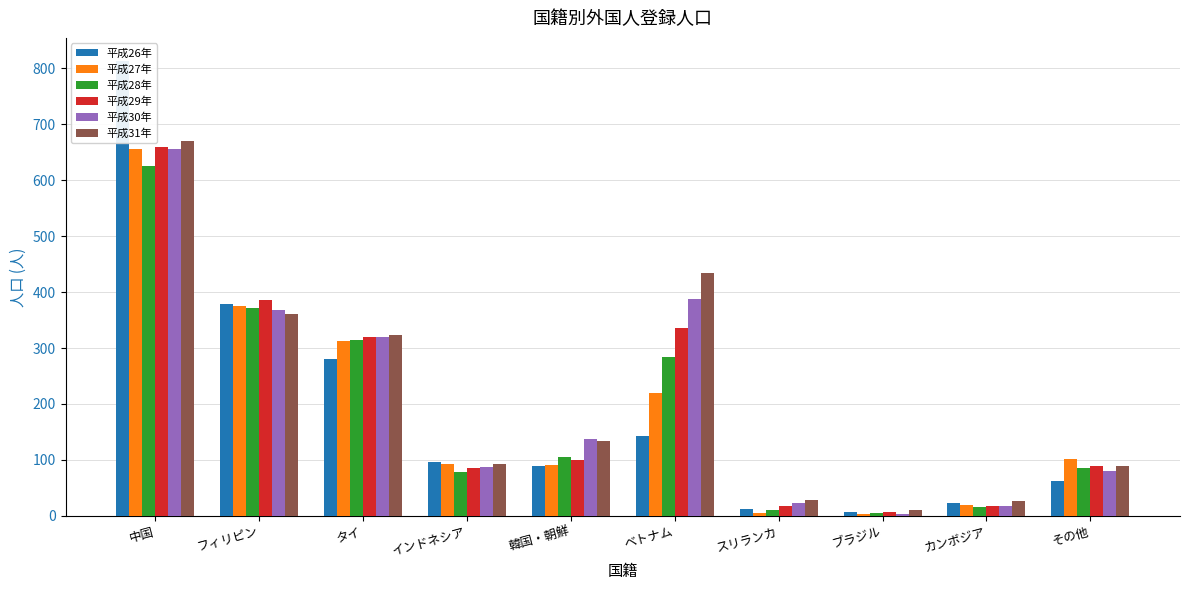

At which category is the sum across all series the highest?

中国